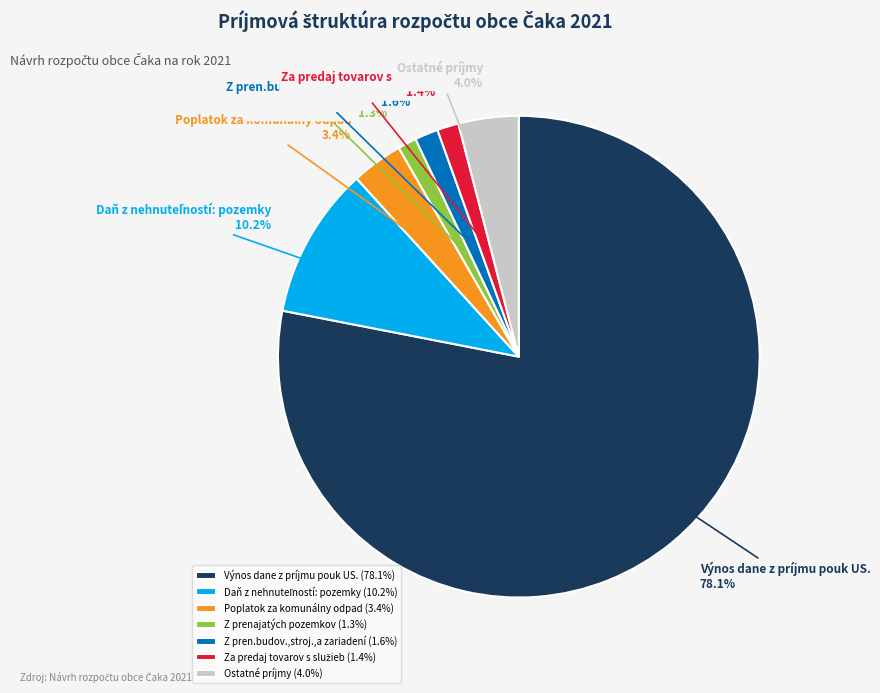

What is the ratio of the value at Ostatné príjmy to the value at Poplatok za komunálny odpad?

1.2